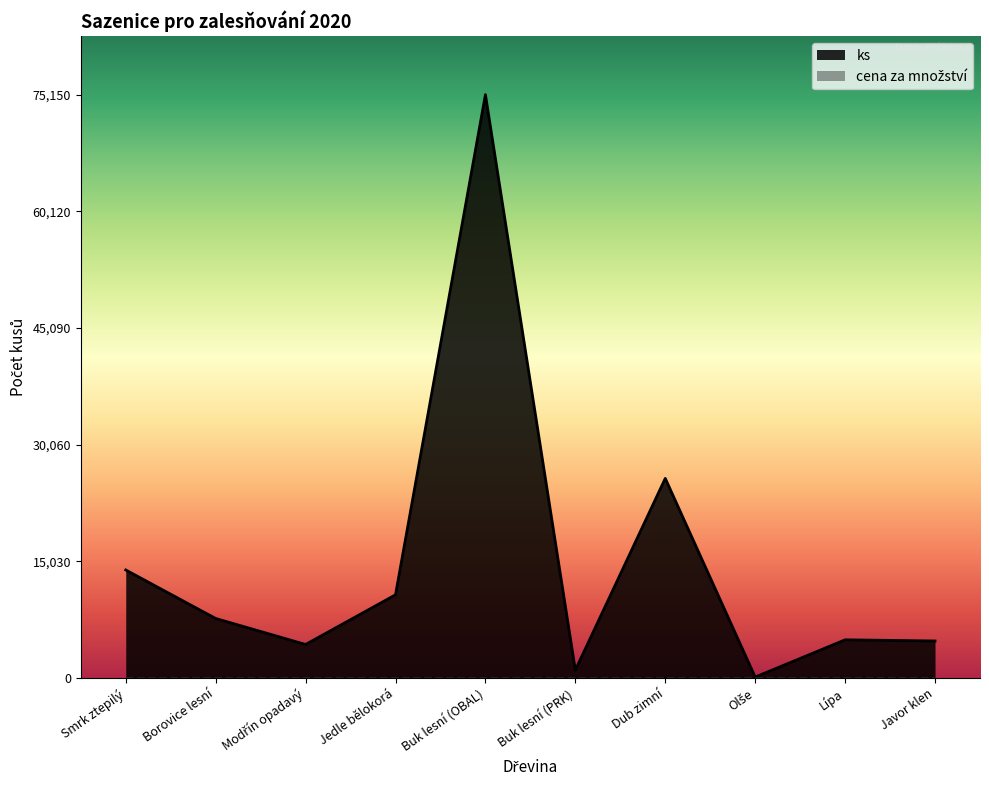

Which category has the lowest value across all series?

Olše